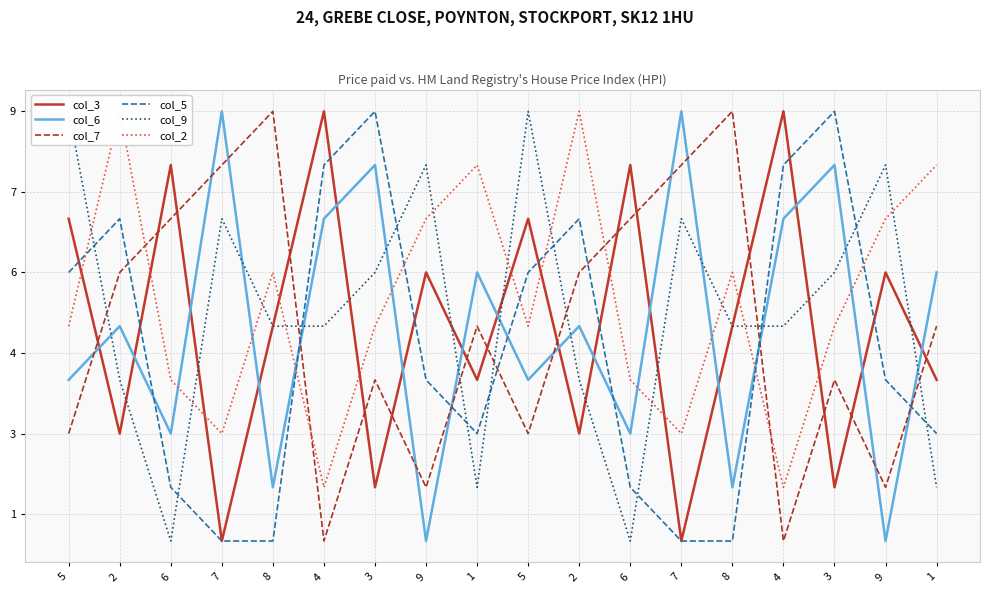

Between which two adjacent categories do col_6 and col_5 first intersect?

2 and 6